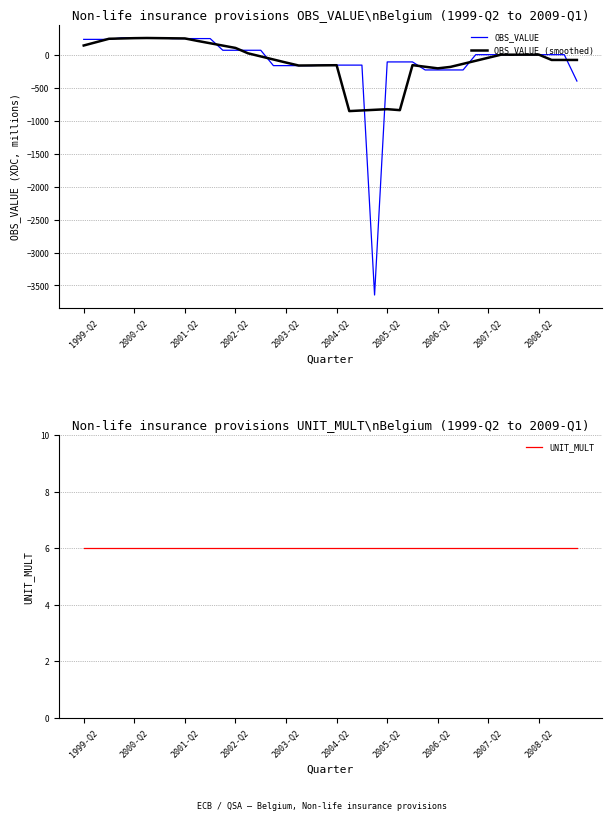

How many series are shown in this chart?

3